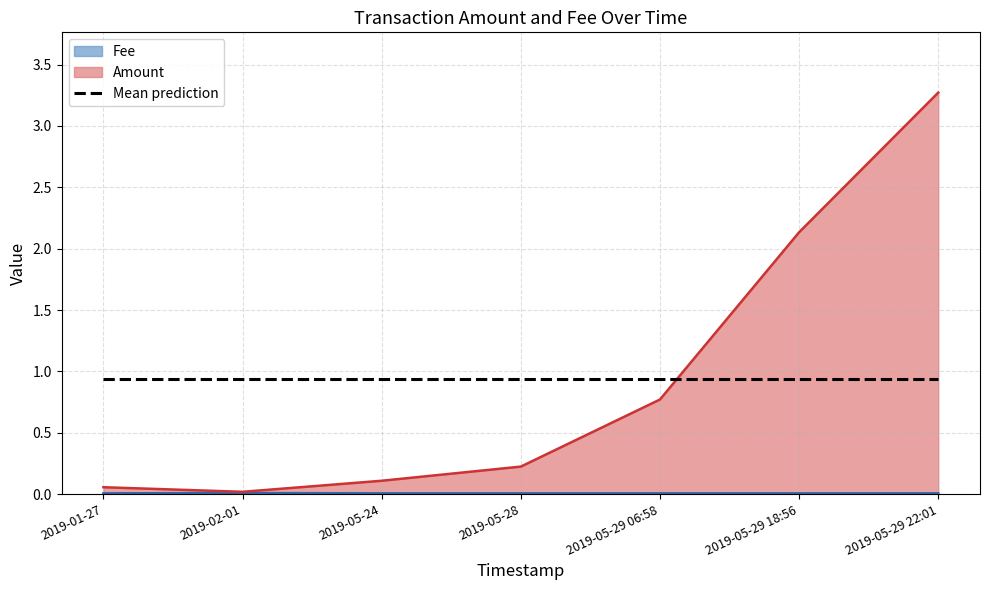

What is the spread (max minus min) of values at 2019-05-28?

0.2